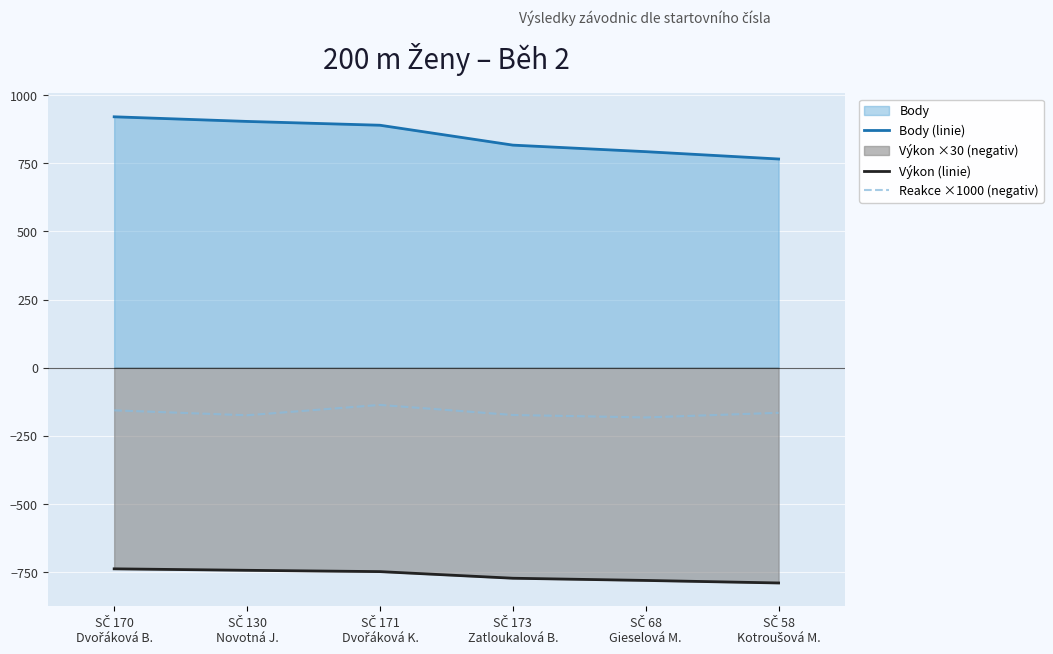

Reading right to left, transcribe all the data shown in this chart.

Body (linie): SČ 58
Kotroušová M.=766.0	SČ 68
Gieselová M.=793.0	SČ 173
Zatloukalová B.=817.0	SČ 171
Dvořáková K.=890.0	SČ 130
Novotná J.=904.0	SČ 170
Dvořáková B.=921.0
Výkon (linie): SČ 58
Kotroušová M.=-790.8	SČ 68
Gieselová M.=-781.5	SČ 173
Zatloukalová B.=-773.4	SČ 171
Dvořáková K.=-749.1	SČ 130
Novotná J.=-744.3	SČ 170
Dvořáková B.=-738.9
Reakce ×1000 (negativ): SČ 58
Kotroušová M.=-166.0	SČ 68
Gieselová M.=-183.0	SČ 173
Zatloukalová B.=-174.0	SČ 171
Dvořáková K.=-137.0	SČ 130
Novotná J.=-175.0	SČ 170
Dvořáková B.=-157.0